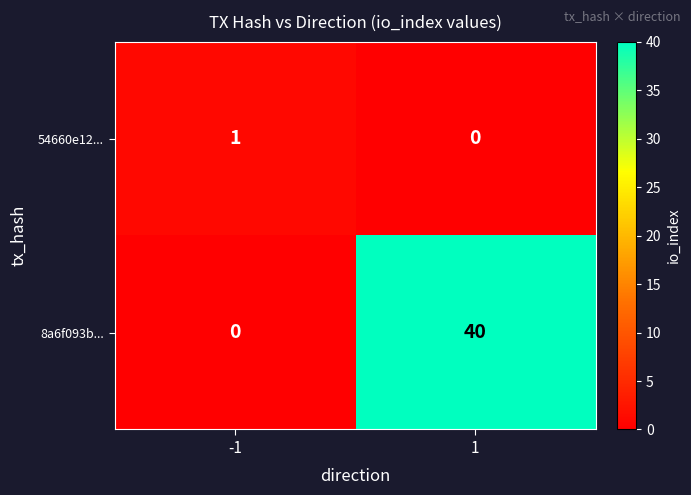

List the labels in order of 8a6f093b... value, smallest first.

-1, 1